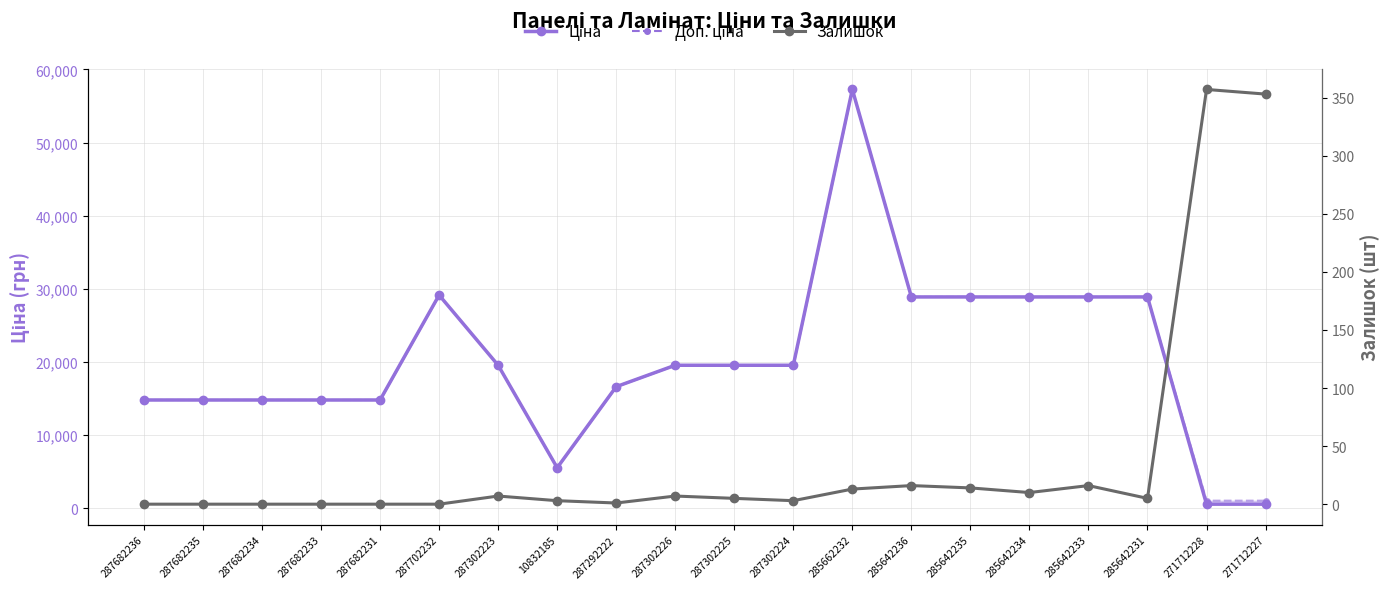

What is the average value of the Залишок series?

40.5